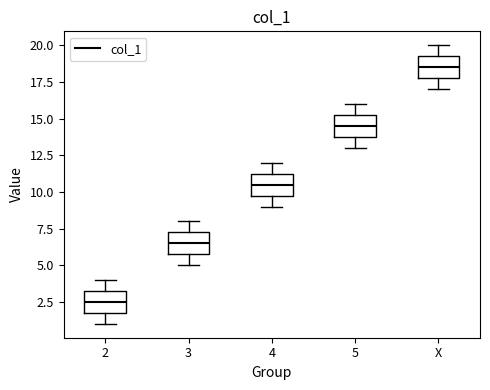

Where is the upper edge of the box for 2 on the y-axis? The values are not printed on the chart, so give them approximately, as read against the axis.

3.5